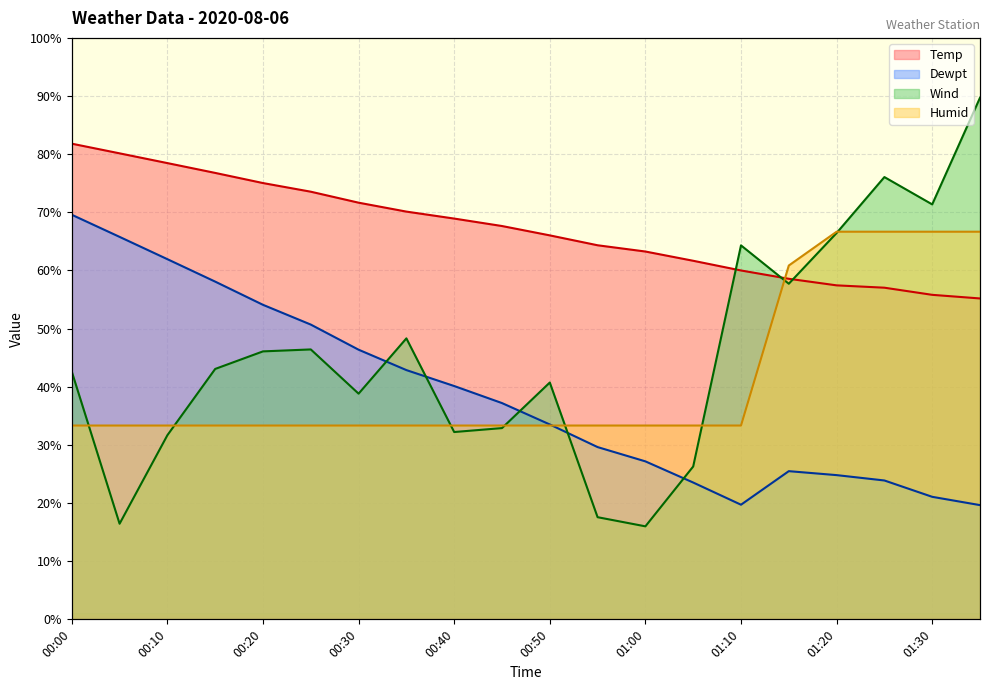

Reading left to right, what are all the values shown in this chart?

Temp: 00:00=81.8	00:05=80.1	00:10=78.5	00:15=76.8	00:20=75.0	00:25=73.5	00:30=71.7	00:35=70.1	00:40=68.9	00:45=67.6	00:50=66.0	00:55=64.3	01:00=63.3	01:05=61.7	01:10=60.0	01:15=58.6	01:20=57.4	01:25=57.0	01:30=55.8	01:35=55.2
Dewpt: 00:00=69.6	00:05=65.8	00:10=61.9	00:15=58.1	00:20=54.1	00:25=50.7	00:30=46.4	00:35=42.9	00:40=40.1	00:45=37.2	00:50=33.5	00:55=29.6	01:00=27.2	01:05=23.5	01:10=19.7	01:15=25.5	01:20=24.8	01:25=23.9	01:30=21.1	01:35=19.6
Wind: 00:00=42.6	00:05=16.4	00:10=31.7	00:15=43.1	00:20=46.1	00:25=46.4	00:30=38.8	00:35=48.3	00:40=32.2	00:45=32.9	00:50=40.7	00:55=17.6	01:00=16.0	01:05=26.3	01:10=64.3	01:15=57.7	01:20=66.4	01:25=76.1	01:30=71.4	01:35=89.7
Humid: 00:00=33.3	00:05=33.3	00:10=33.3	00:15=33.3	00:20=33.3	00:25=33.3	00:30=33.3	00:35=33.3	00:40=33.3	00:45=33.3	00:50=33.3	00:55=33.3	01:00=33.3	01:05=33.3	01:10=33.3	01:15=60.9	01:20=66.7	01:25=66.7	01:30=66.7	01:35=66.7